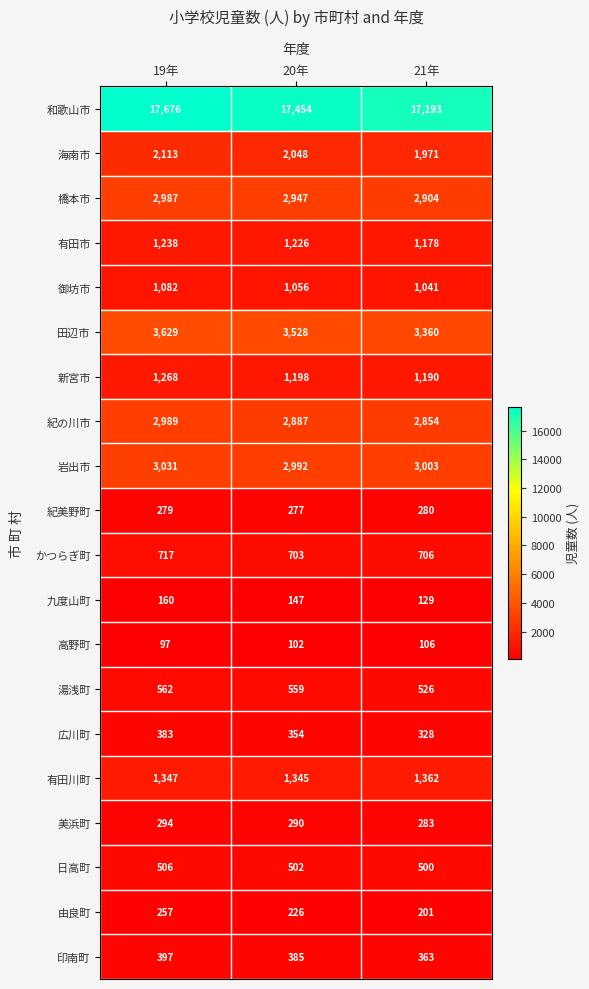

How many categories are shown in the chart?

3